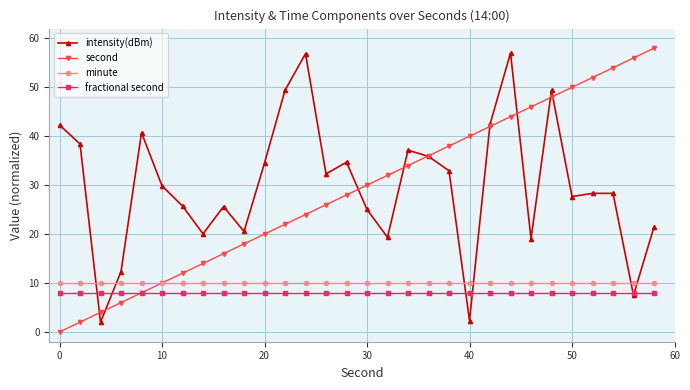

At how many categories does at least one series exceed 3?

30